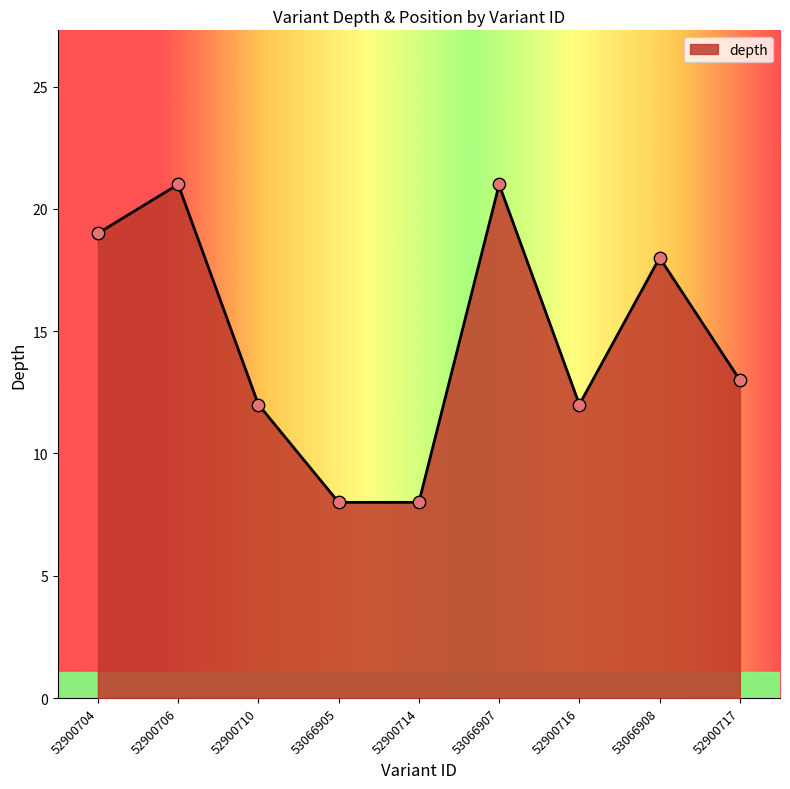

Approximately how many times larger is the value at 52900716 compared to 52900717?

0.9